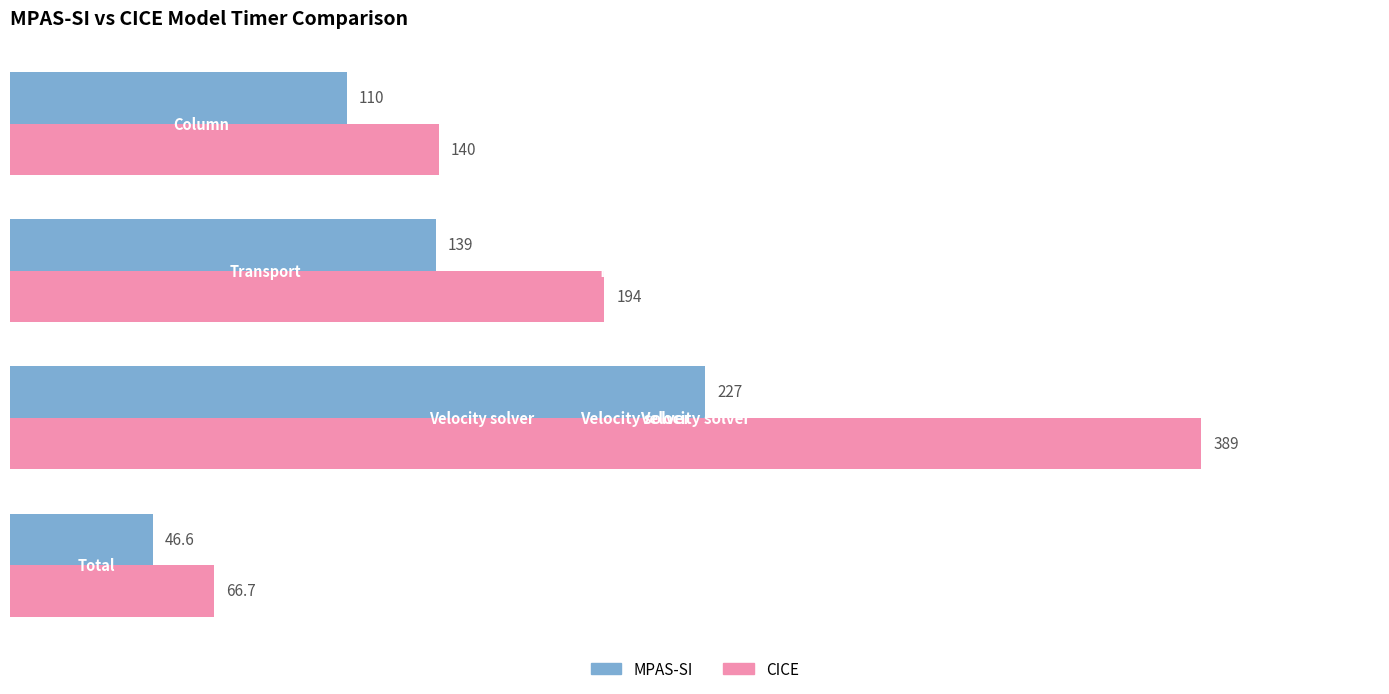

At which label is MPAS-SI closest to 136?

Transport